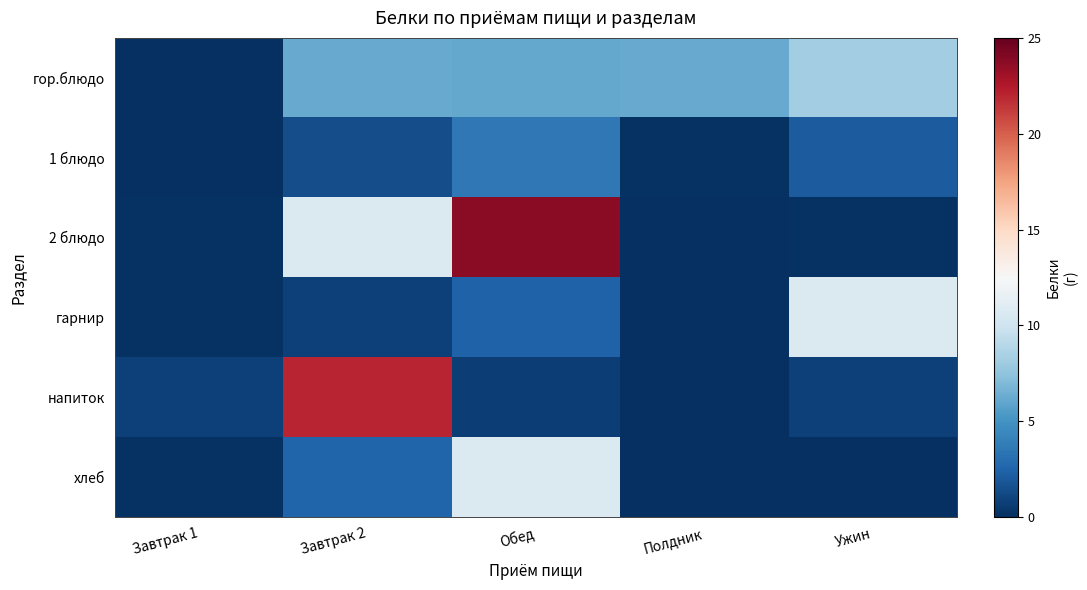

What is the spread (max minus min) of values at Завтрак 2?

21.2